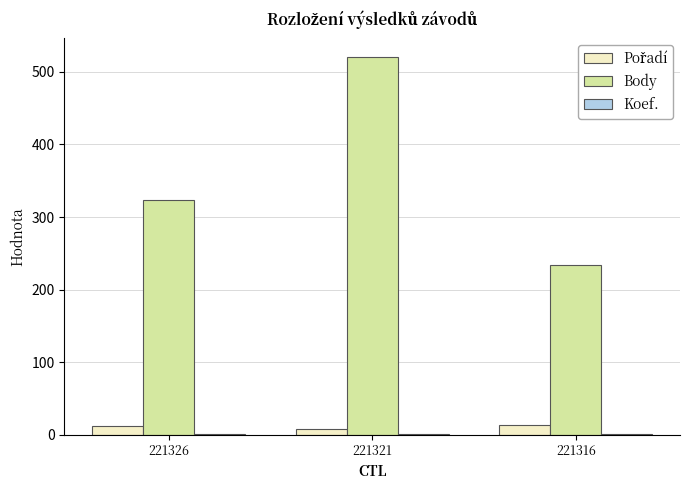

Between 221321 and 221316, which series saw the biggest shift?

Body